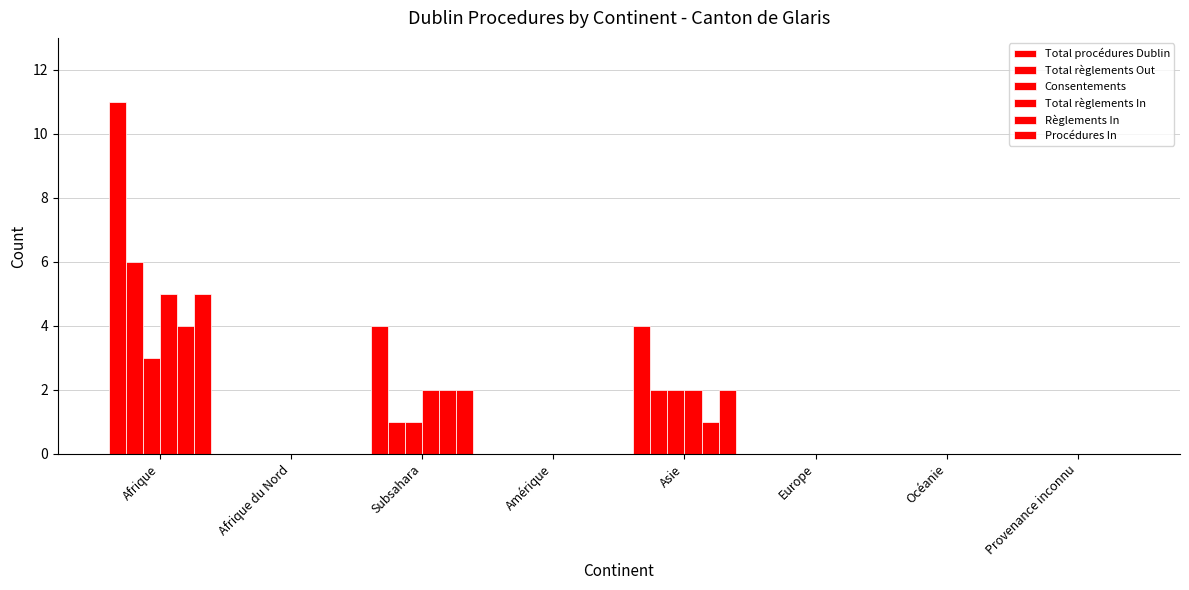

What position from the right is Europe?

3